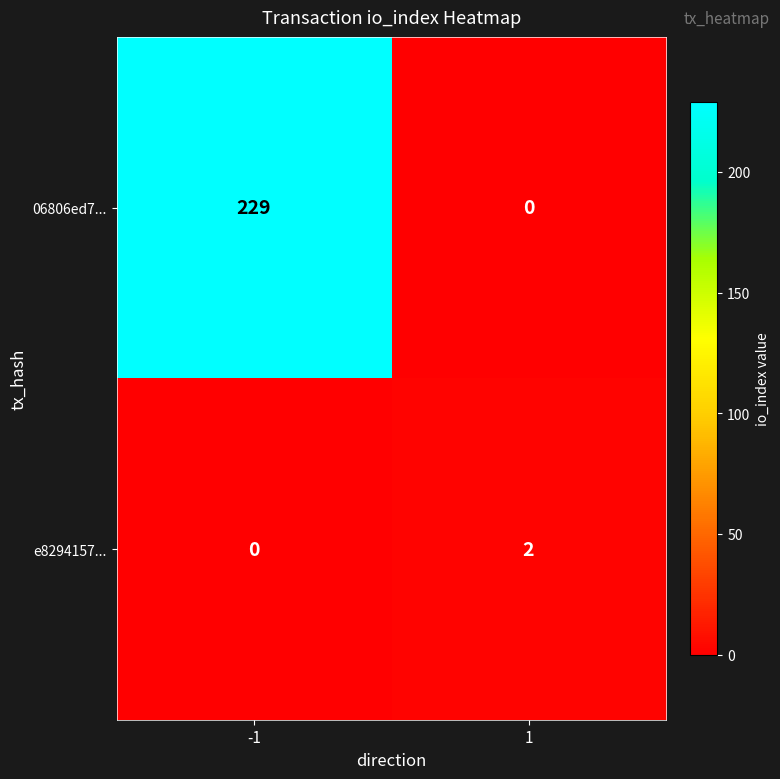

How many positive values does the e8294157... series have?

1